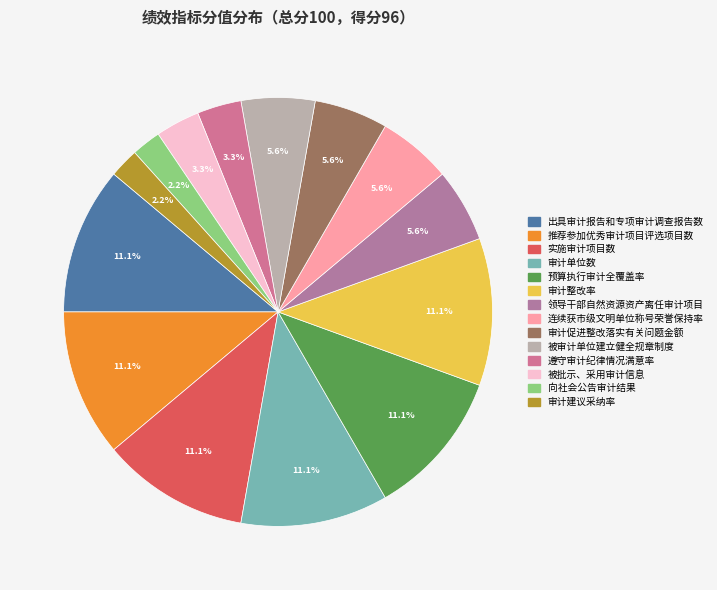

How much of the chart is everything except 审计促进整改落实有关问题金额?

94.4%